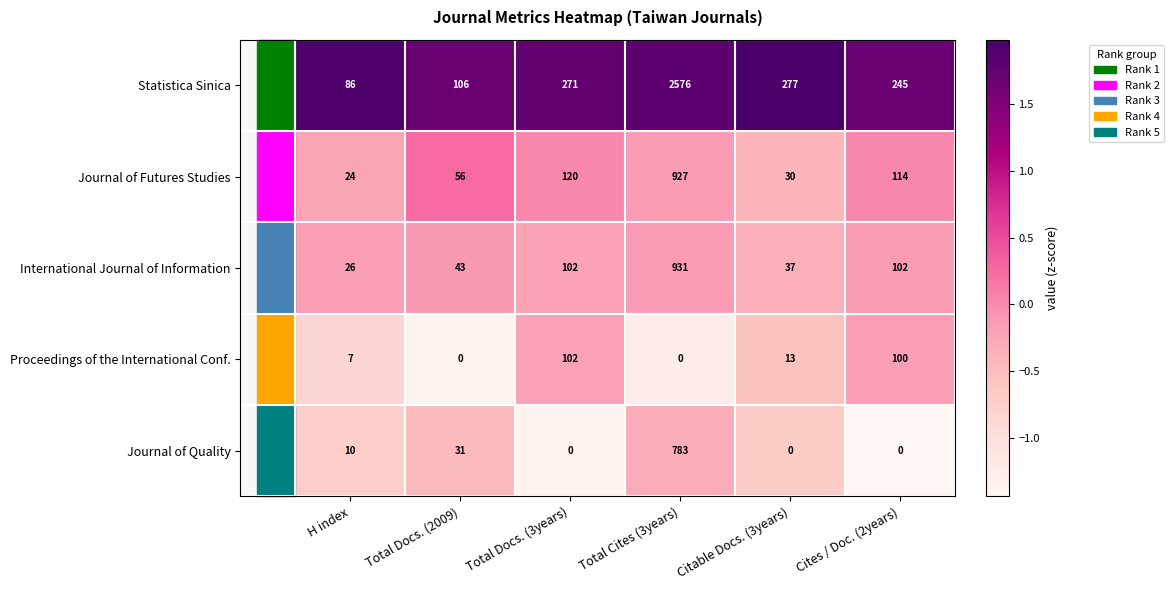

List the series in order of their peak value, highest first.

Statistica Sinica, International Journal of Information, Journal of Futures Studies, Journal of Quality, Proceedings of the International Conf.